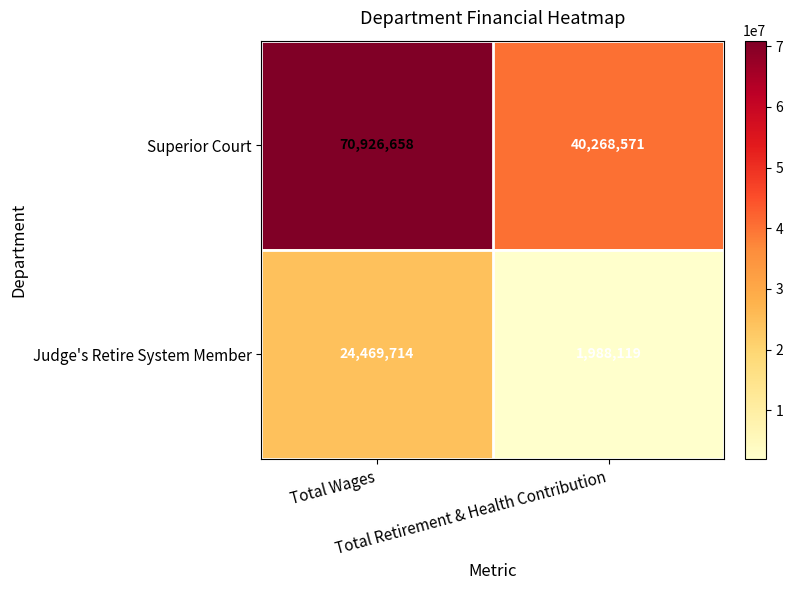

What is the difference between the maximum and minimum values in the Superior Court series?

30658087